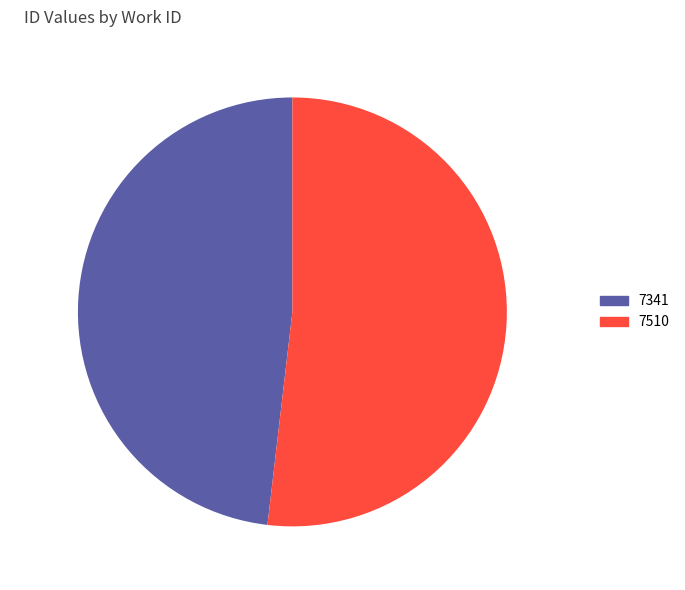

To the nearest percent, what is the combined percentage of 7341 and 7510?

100%